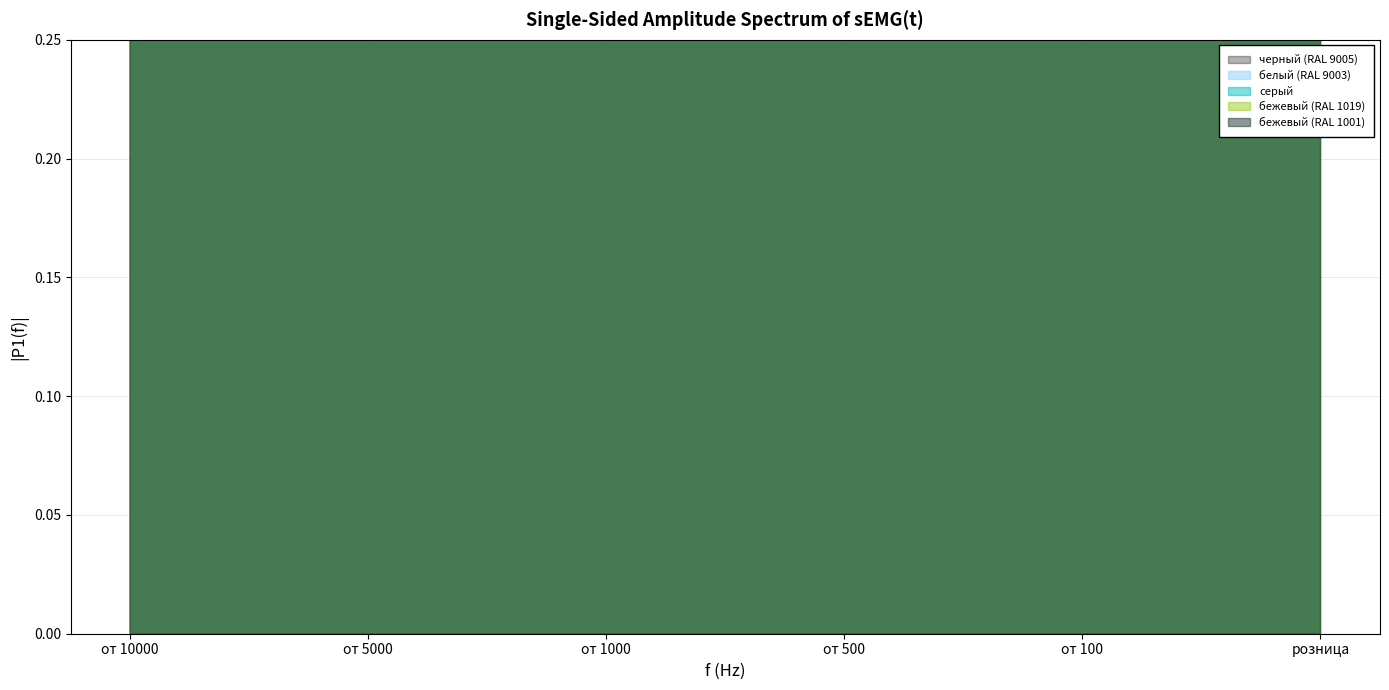

What position from the right is от 10000?

6